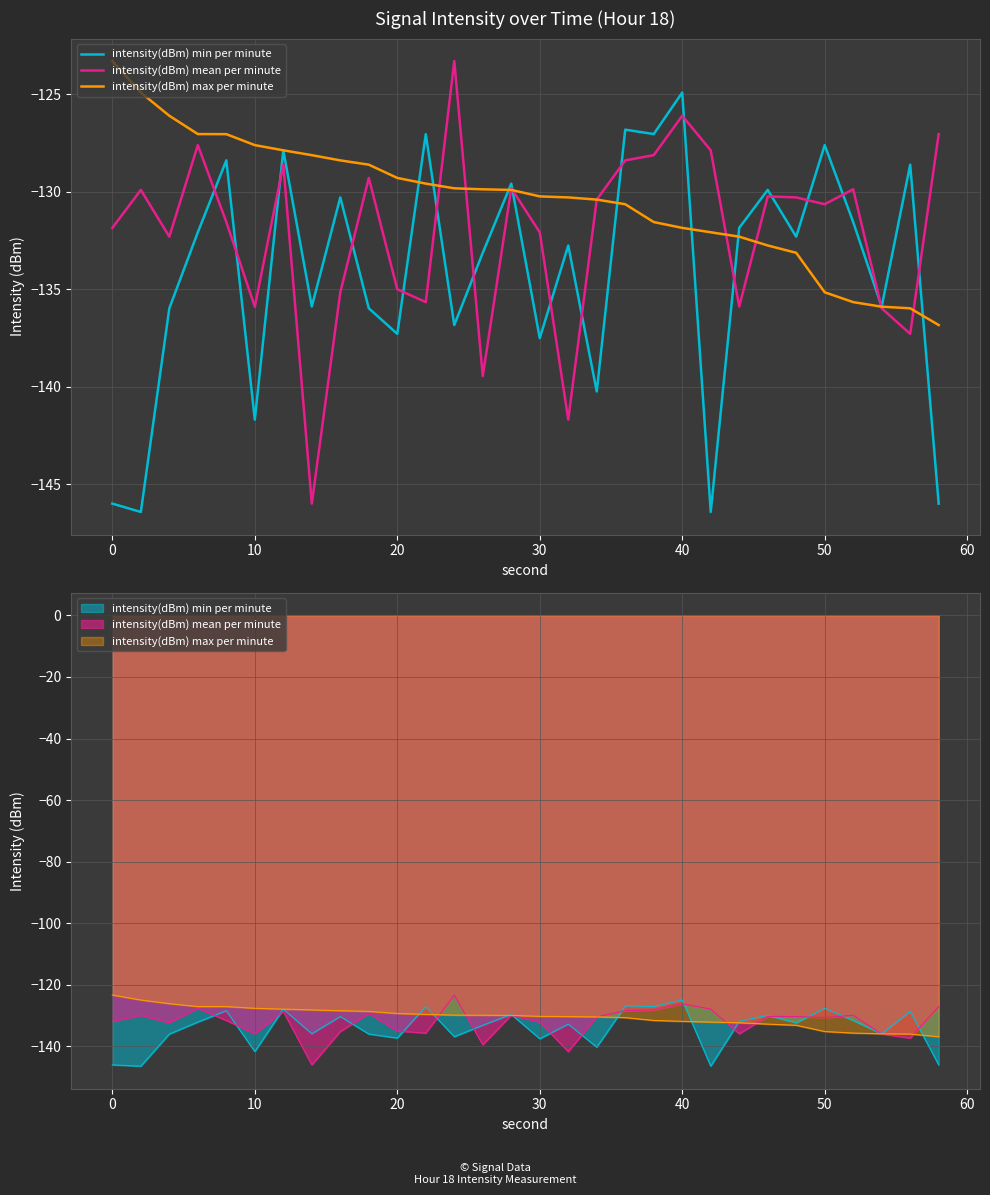

What is the difference between the maximum and second lowest values in the intensity(dBm) max per minute series?

12.7